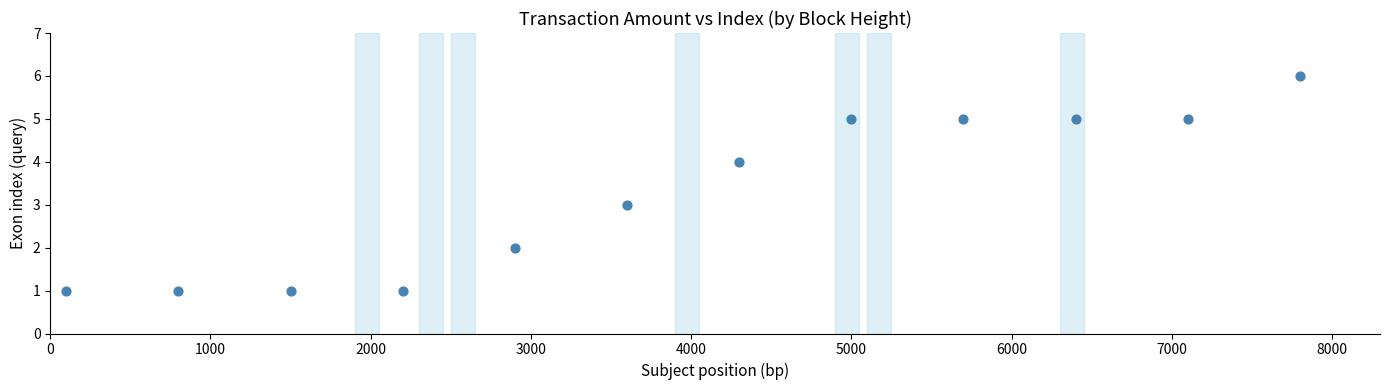

What is the range of Y values (max minus min)?

5